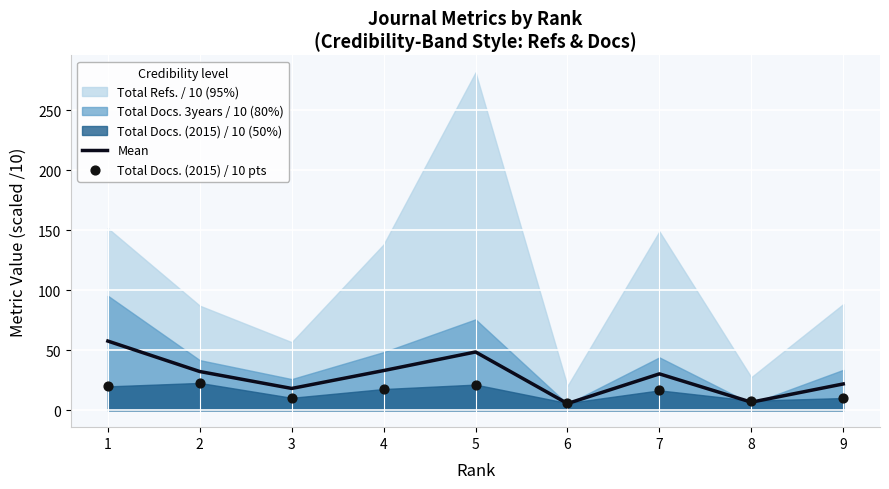

At which category is the sum across all series the highest?

1